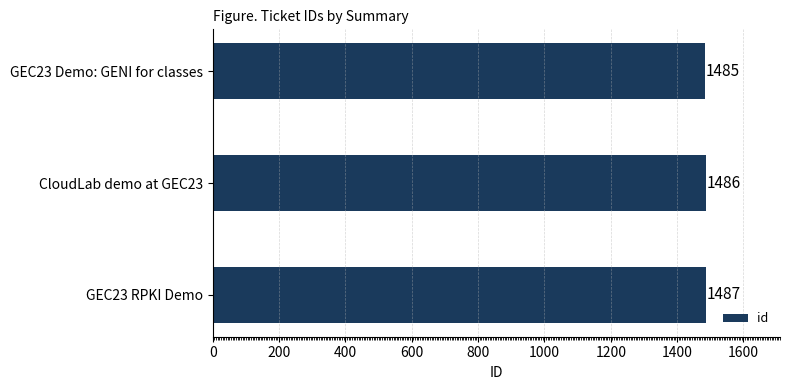

What is the difference between the second highest and minimum values?

1